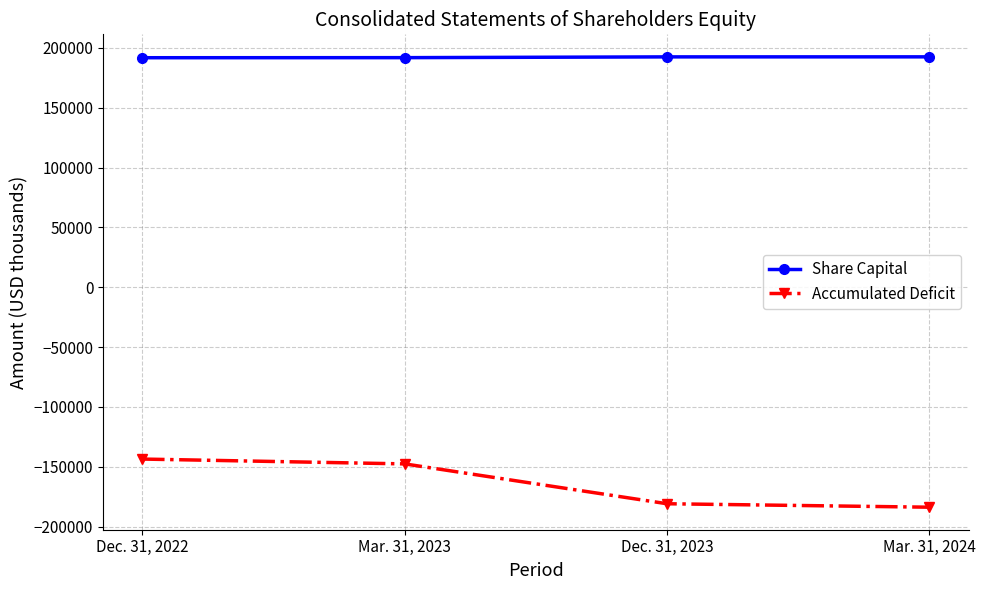

What is the approximate value of Share Capital at Dec. 31, 2023?

192445